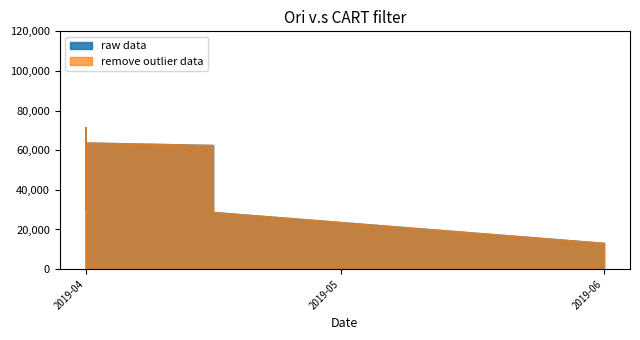

Which has a higher value, 4 or 21?

4